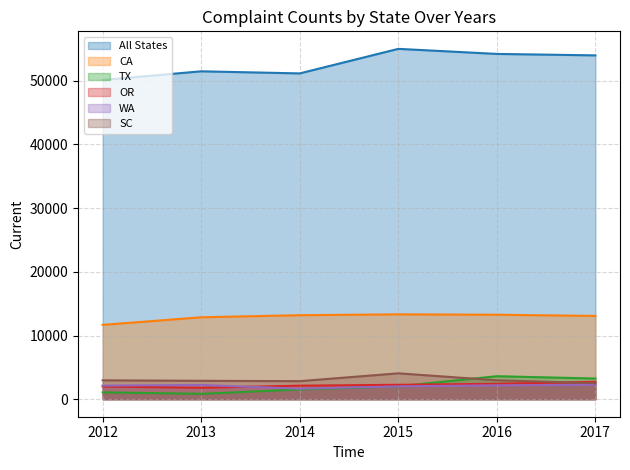

True or false: All States and CA intersect in this chart.

False